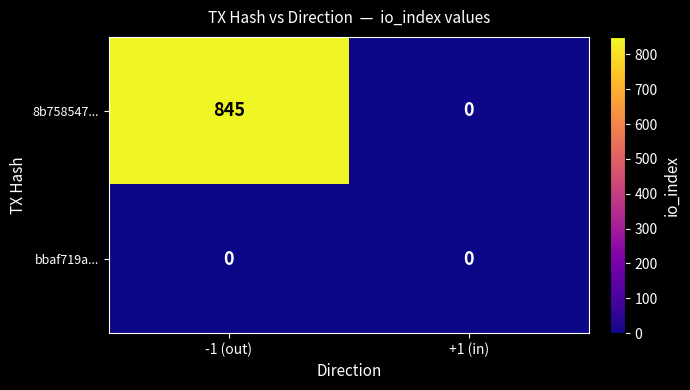

What is the greatest value displayed?

845